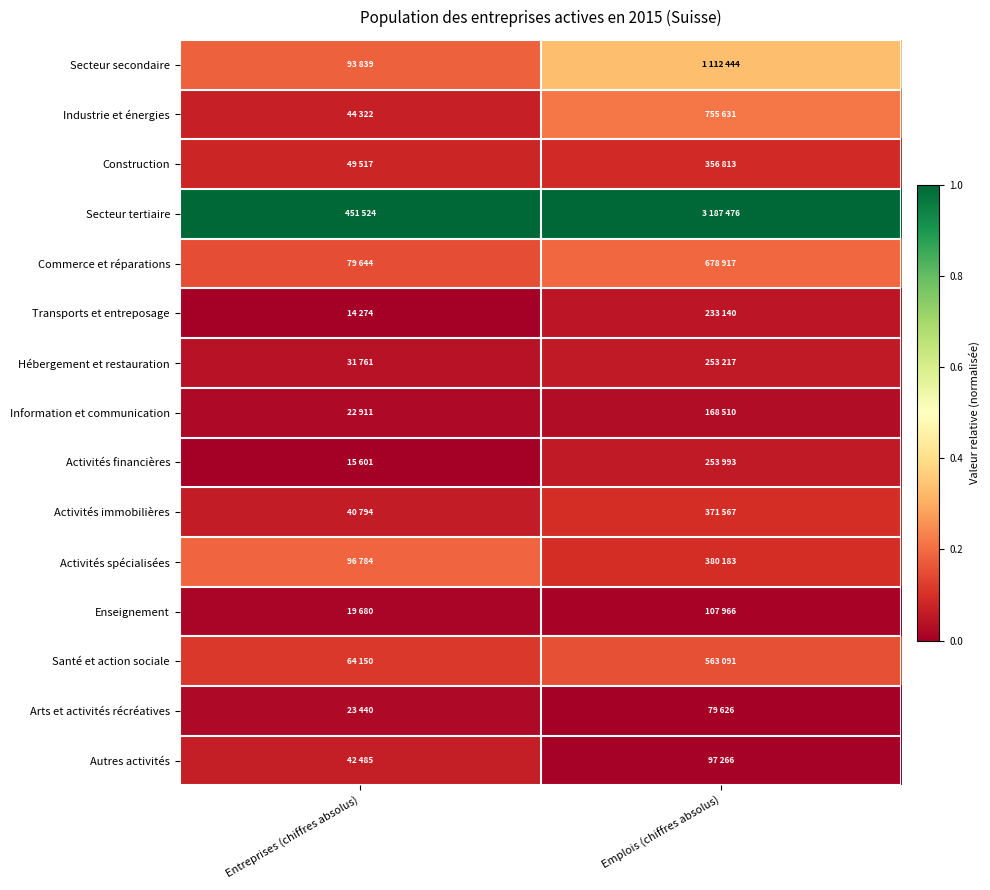

Reading left to right, transcribe all the data shown in this chart.

Secteur secondaire: Entreprises (chiffres absolus)=0.2	Emplois (chiffres absolus)=0.3
Industrie et énergies: Entreprises (chiffres absolus)=0.1	Emplois (chiffres absolus)=0.2
Construction: Entreprises (chiffres absolus)=0.1	Emplois (chiffres absolus)=0.1
Secteur tertiaire: Entreprises (chiffres absolus)=1.0	Emplois (chiffres absolus)=1.0
Commerce et réparations: Entreprises (chiffres absolus)=0.1	Emplois (chiffres absolus)=0.2
Transports et entreposage: Entreprises (chiffres absolus)=0.0	Emplois (chiffres absolus)=0.0
Hébergement et restauration: Entreprises (chiffres absolus)=0.0	Emplois (chiffres absolus)=0.1
Information et communication: Entreprises (chiffres absolus)=0.0	Emplois (chiffres absolus)=0.0
Activités financières: Entreprises (chiffres absolus)=0.0	Emplois (chiffres absolus)=0.1
Activités immobilières: Entreprises (chiffres absolus)=0.1	Emplois (chiffres absolus)=0.1
Activités spécialisées: Entreprises (chiffres absolus)=0.2	Emplois (chiffres absolus)=0.1
Enseignement: Entreprises (chiffres absolus)=0.0	Emplois (chiffres absolus)=0.0
Santé et action sociale: Entreprises (chiffres absolus)=0.1	Emplois (chiffres absolus)=0.2
Arts et activités récréatives: Entreprises (chiffres absolus)=0.0	Emplois (chiffres absolus)=0.0
Autres activités: Entreprises (chiffres absolus)=0.1	Emplois (chiffres absolus)=0.0